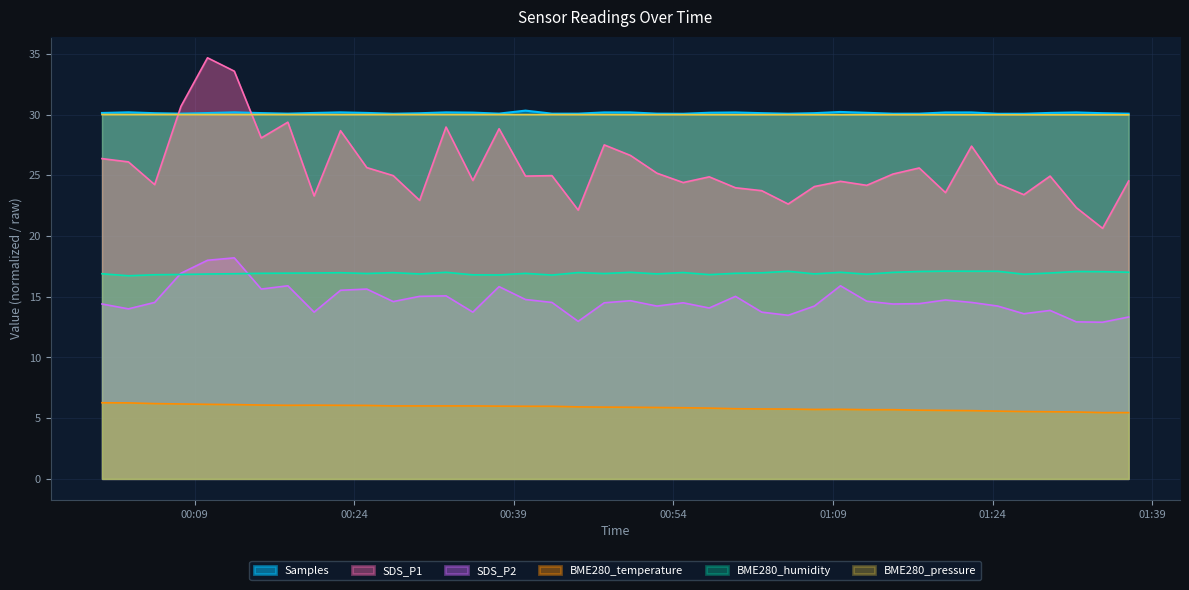

True or false: BME280_humidity and SDS_P1 cross at least once.

False